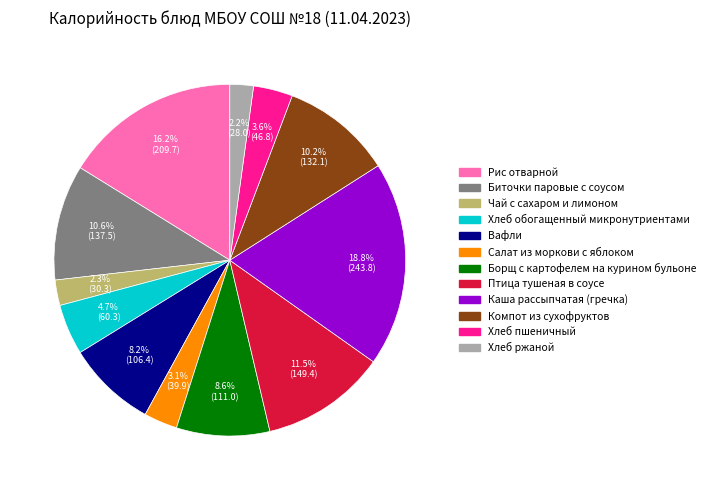

To the nearest percent, what portion does Компот из сухофруктов represent?

10%